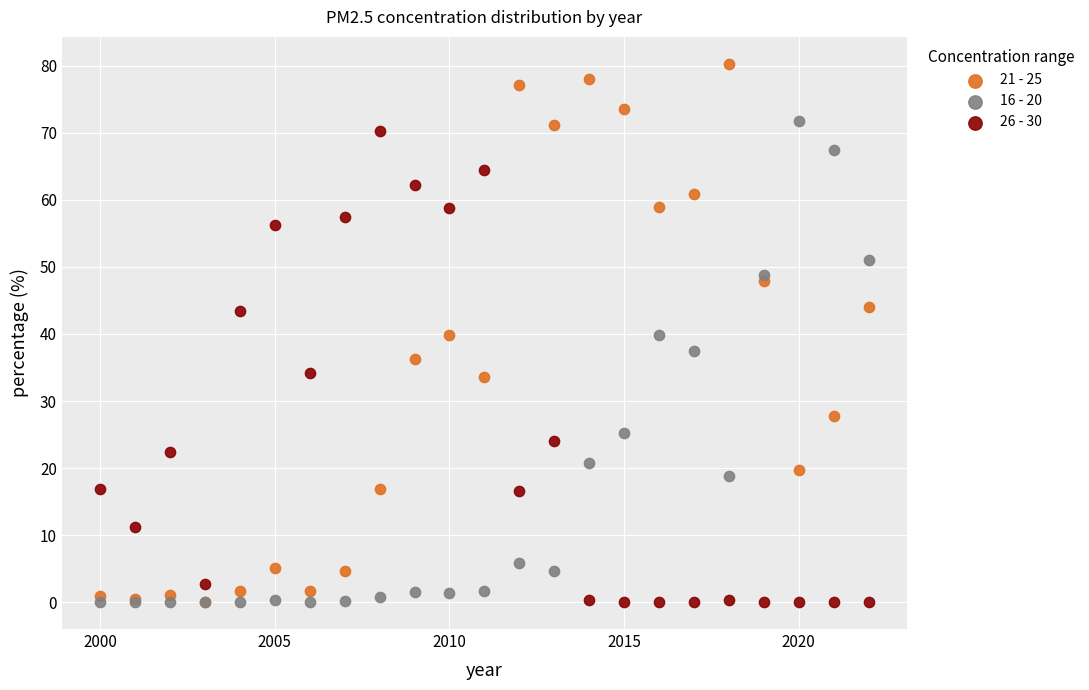

What are all the series names shown in the legend?

21 - 25, 16 - 20, 26 - 30